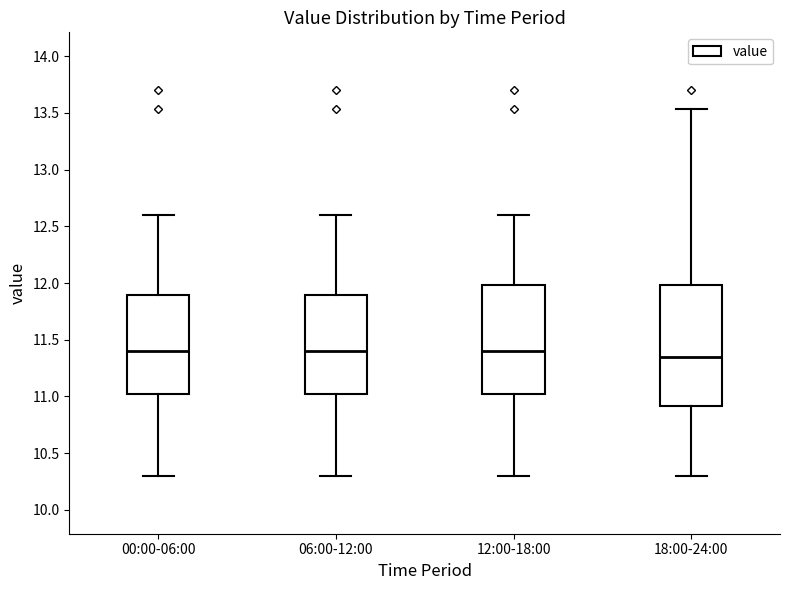

Comparing the boxes themselves (not the whiskers), which one is the tallest?

18:00-24:00